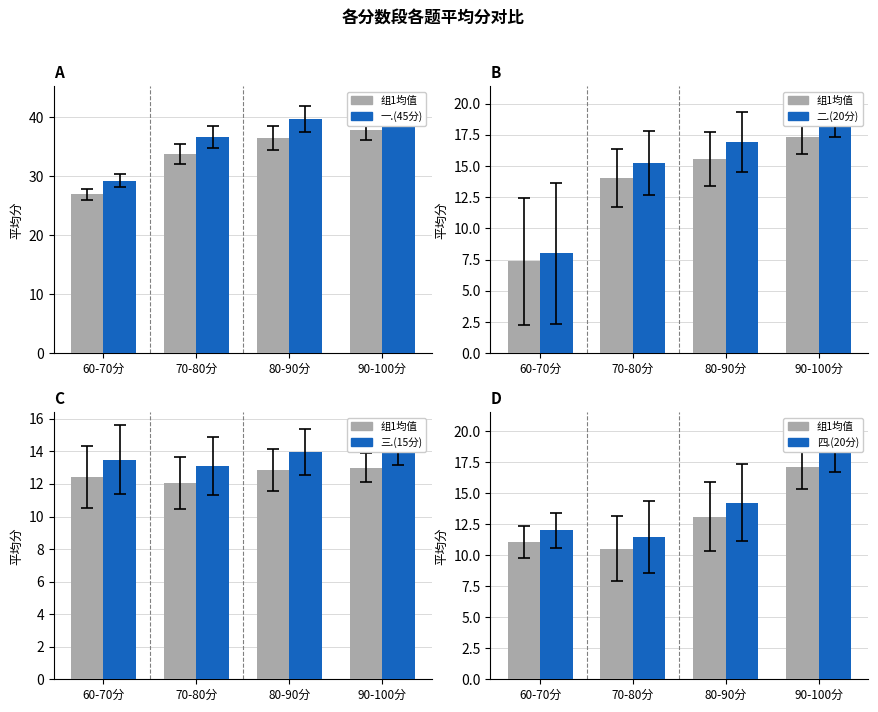

What is the sum of the 四.(20分) values at 70-80分 and 90-100分?

30.0